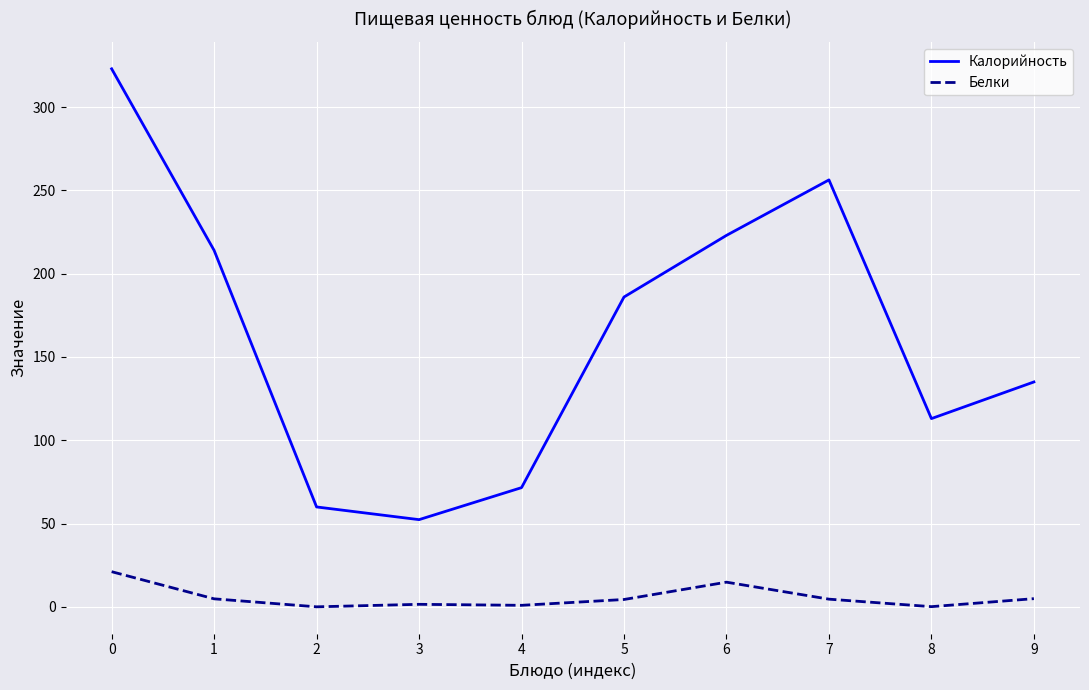

How many lines are shown in the chart?

2